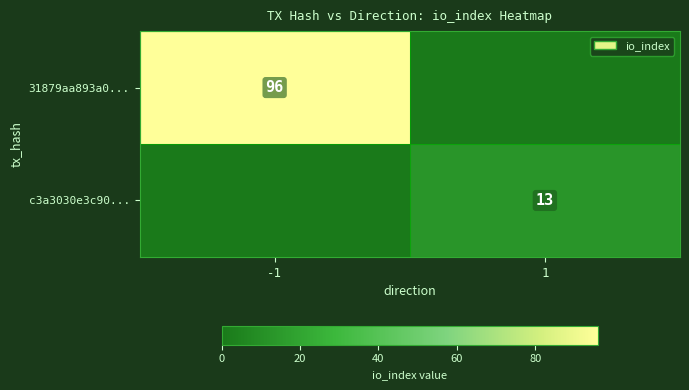

The value of c3a3030e3c90... at 1 is 5. True or false?

False